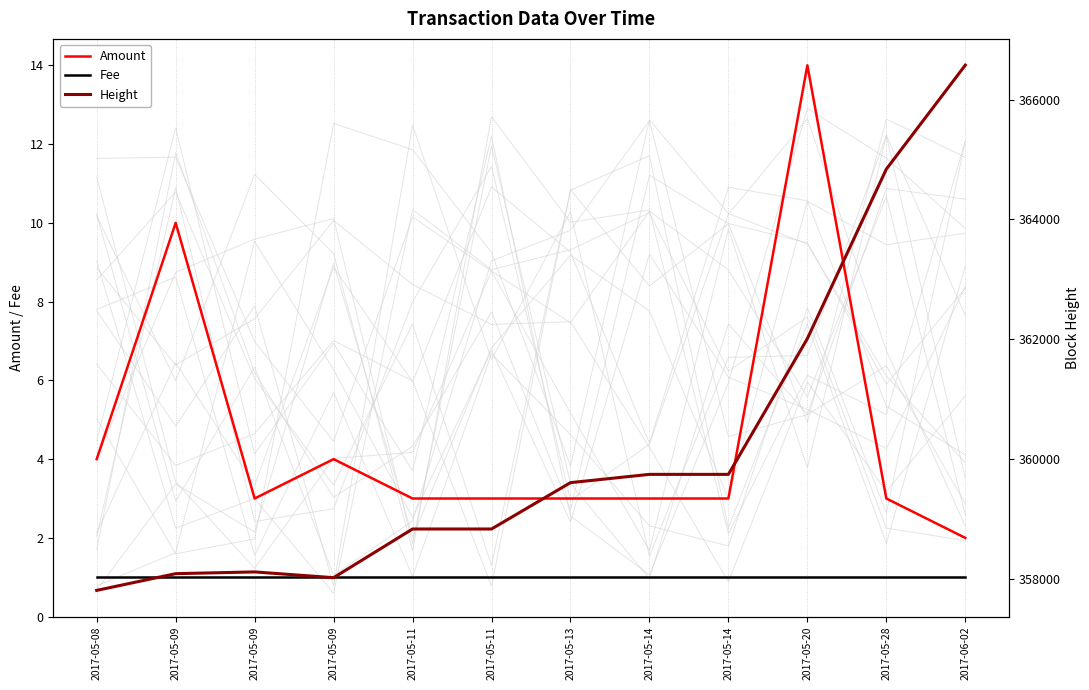

At which label does Fee reach its minimum?

2017-05-08